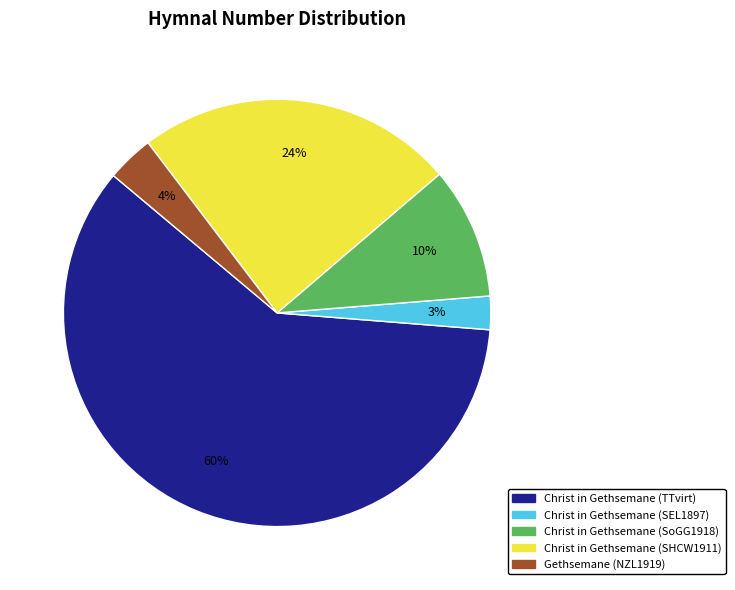

What is the majority slice?

Christ in Gethsemane (TTvirt)